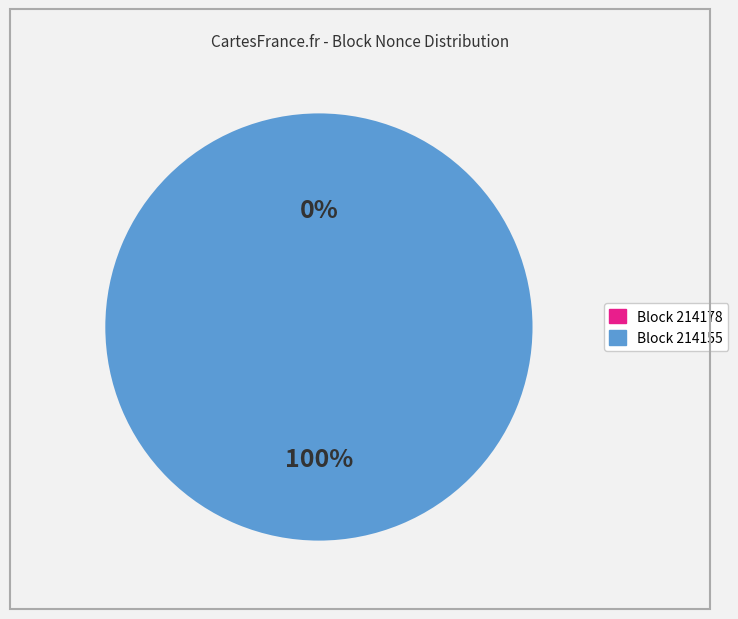

Is the sum of 214155 and 214178 greater than half?

Yes